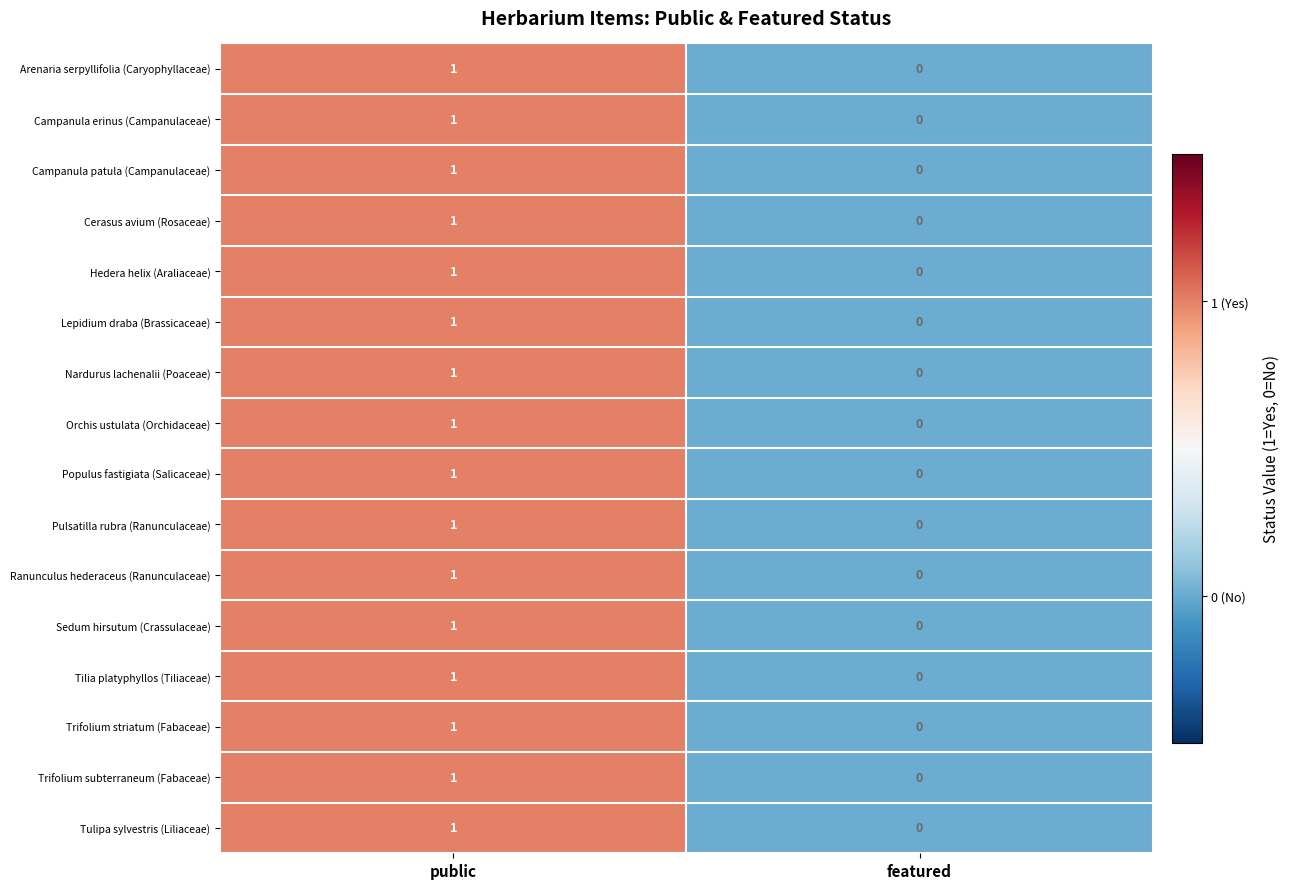

At which label is Campanula patula (Campanulaceae) closest to 0?

featured